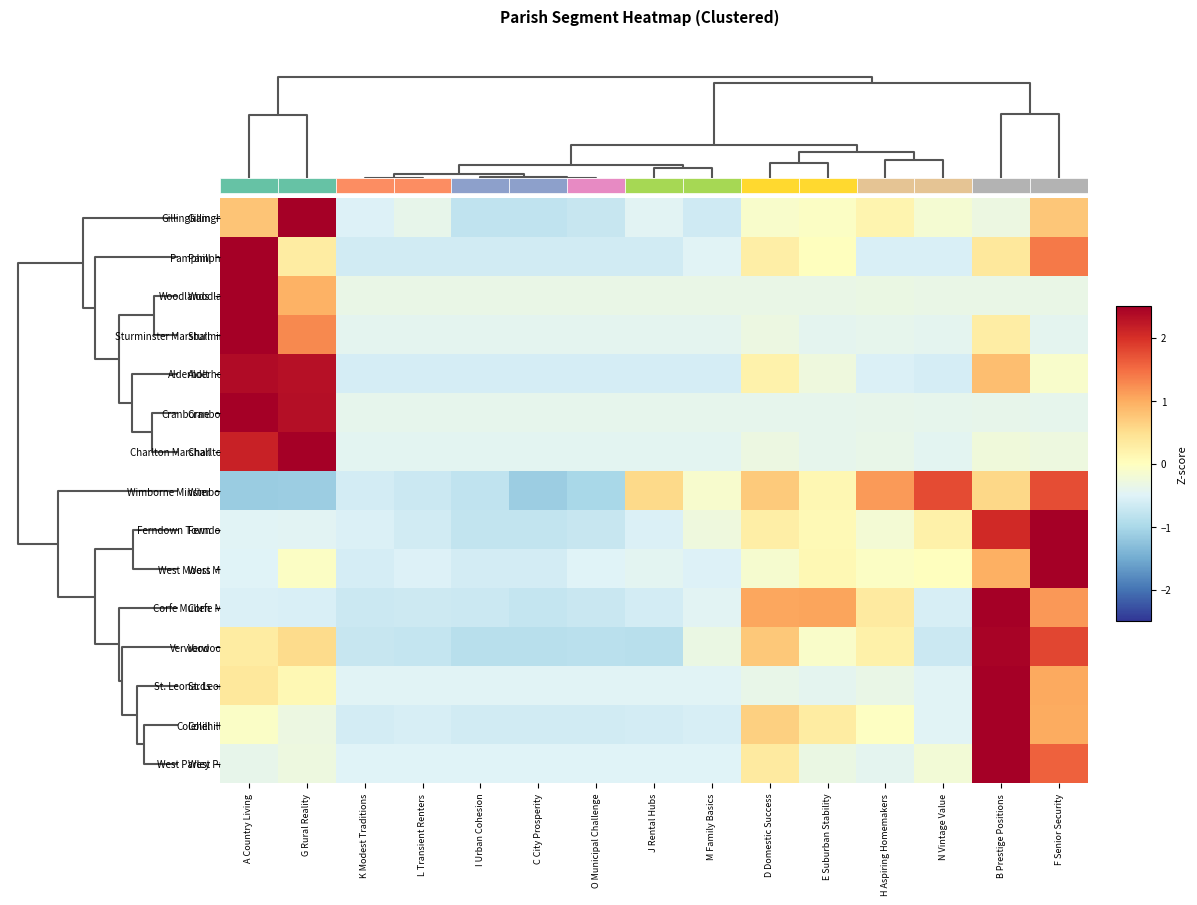

Which has a higher value, K Modest Traditions or O Municipal Challenge?

K Modest Traditions